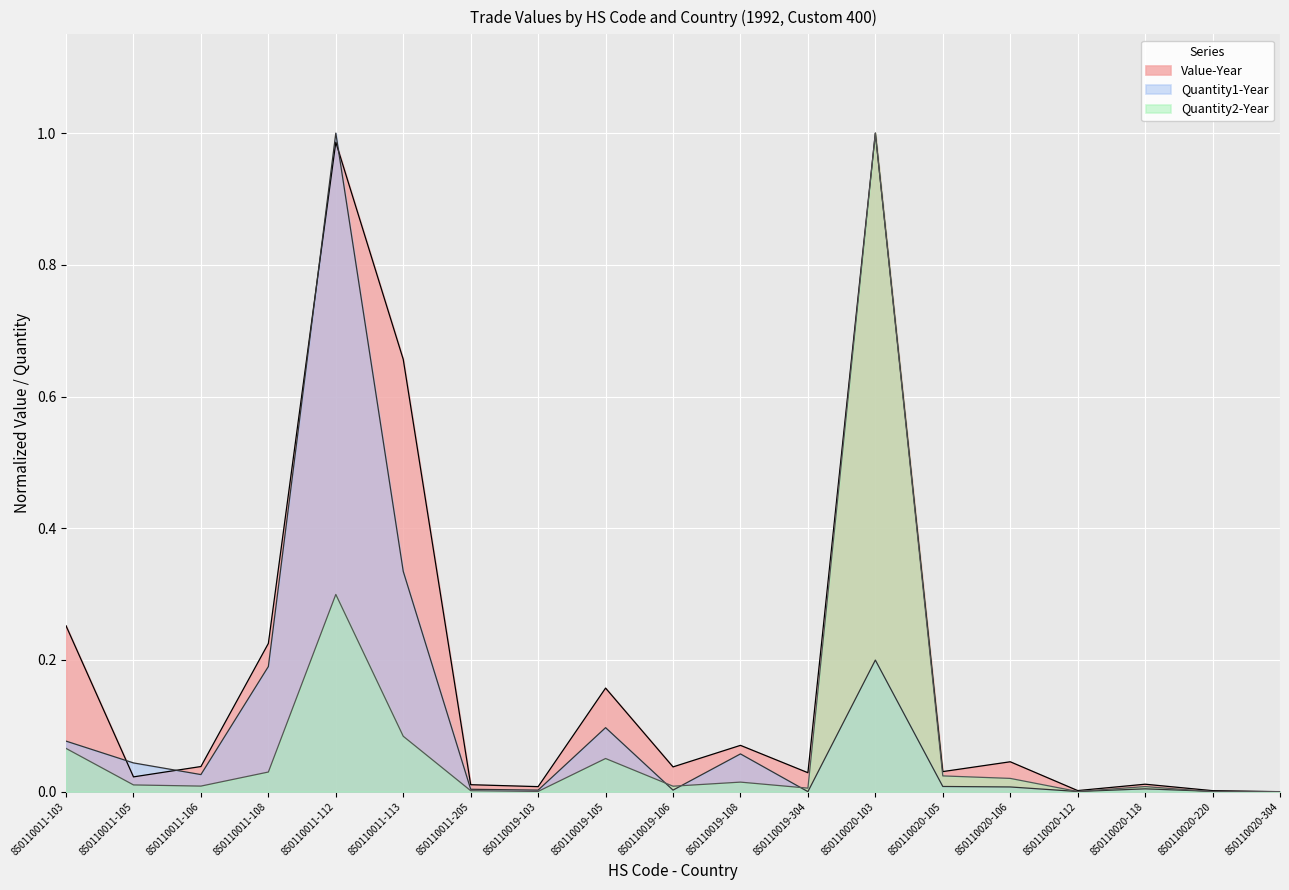

Reading left to right, transcribe all the data shown in this chart.

Value-Year: 0.3	0.0	0.0	0.2	1.0	0.7	0.0	0.0	0.2	0.0	0.1	0.0	1.0	0.0	0.0	0.0	0.0	0.0	0.0
Quantity1-Year: 0.1	0.0	0.0	0.2	1.0	0.3	0.0	0.0	0.1	0.0	0.1	0.0	0.2	0.0	0.0	0.0	0.0	0.0	0.0
Quantity2-Year: 0.1	0.0	0.0	0.0	0.3	0.1	0.0	0.0	0.1	0.0	0.0	0.0	1.0	0.0	0.0	0.0	0.0	0.0	0.0